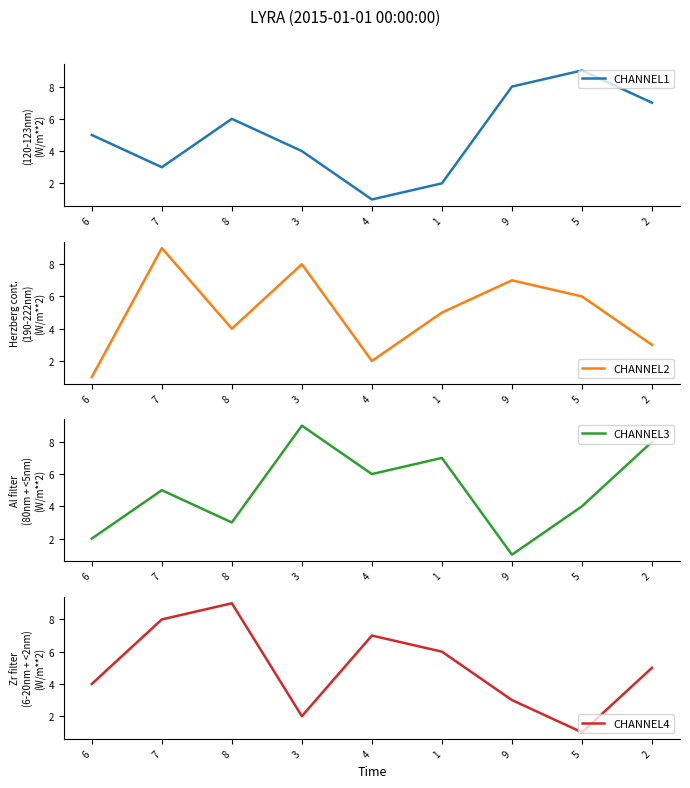

At which category is the sum across all series the highest?

7